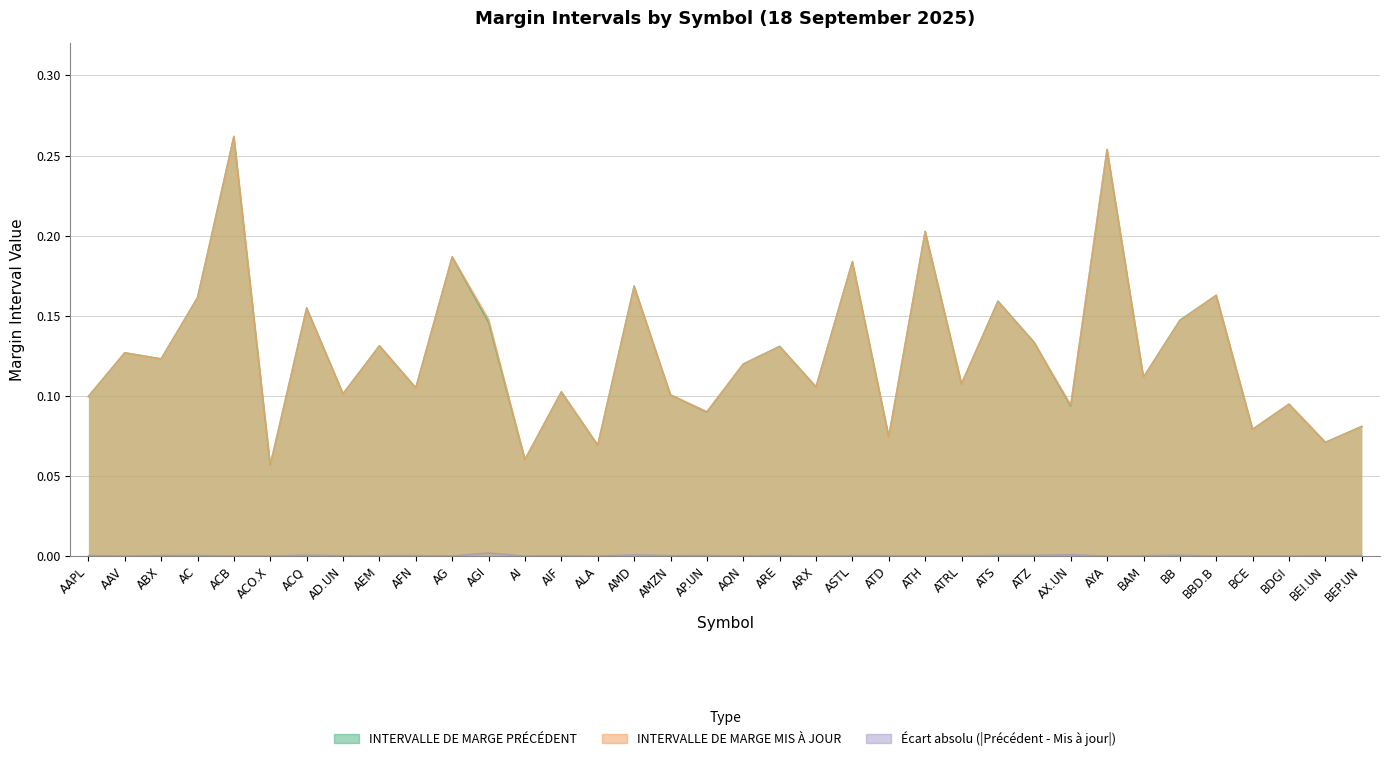

Which category has the lowest value in the INTERVALLE DE MARGE PRÉCÉDENT series?

ACO.X